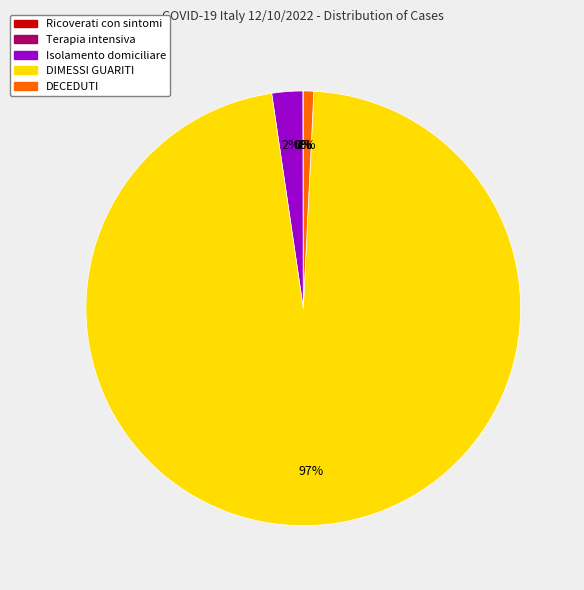

The DIMESSI GUARITI slice represents 97% of the pie. True or false?

True